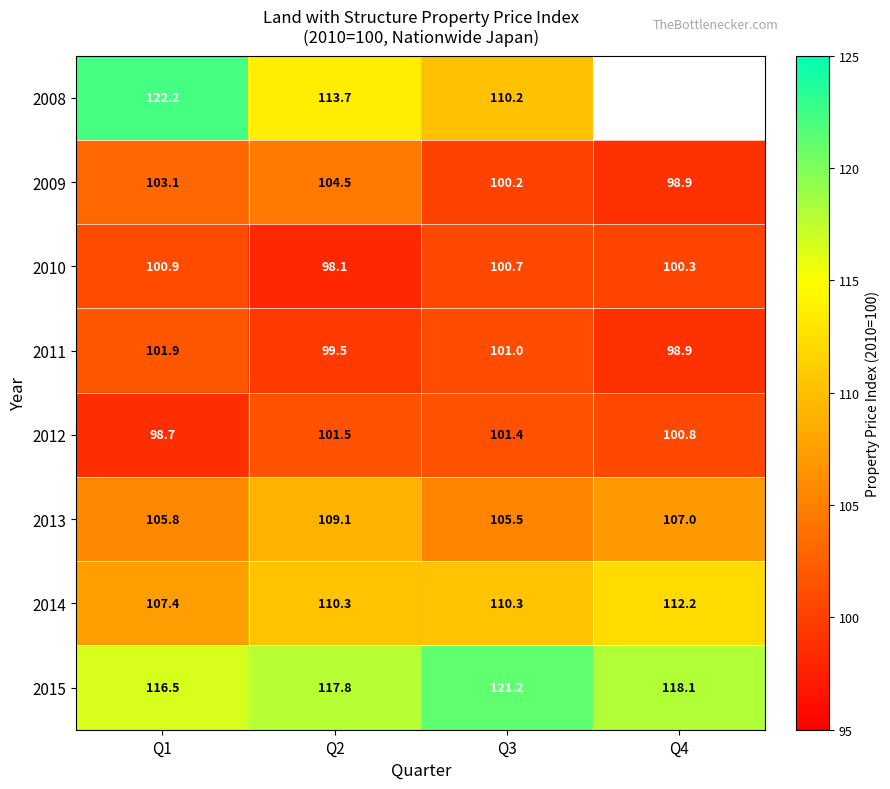

Is the value of 2009 at Q2 greater than the value of 2014 at Q2?

No